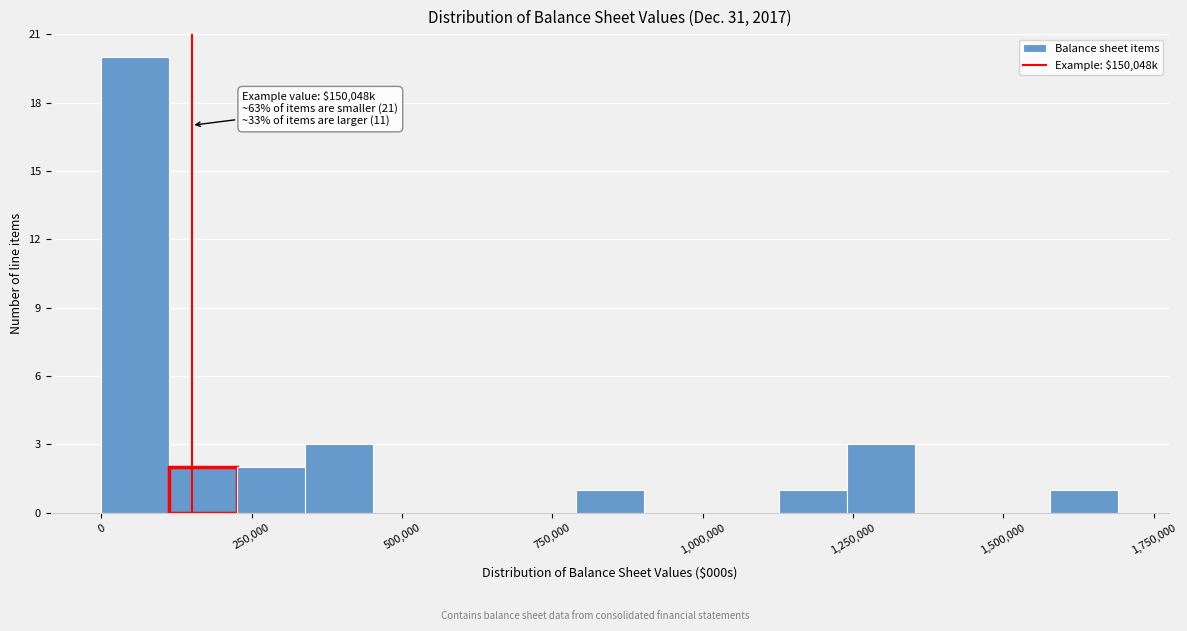

Around what value on the x-axis is the tallest bar? Give the approximate position of its centre, as read against the axis.

50000